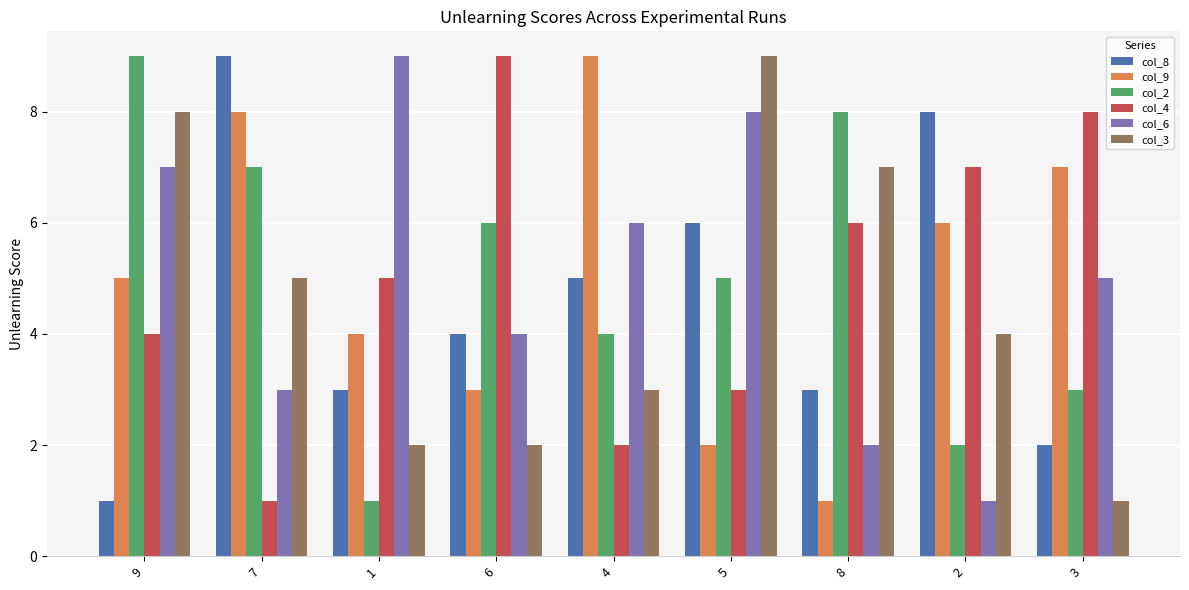

Count the col_6 values in the range 3 to 7.

5